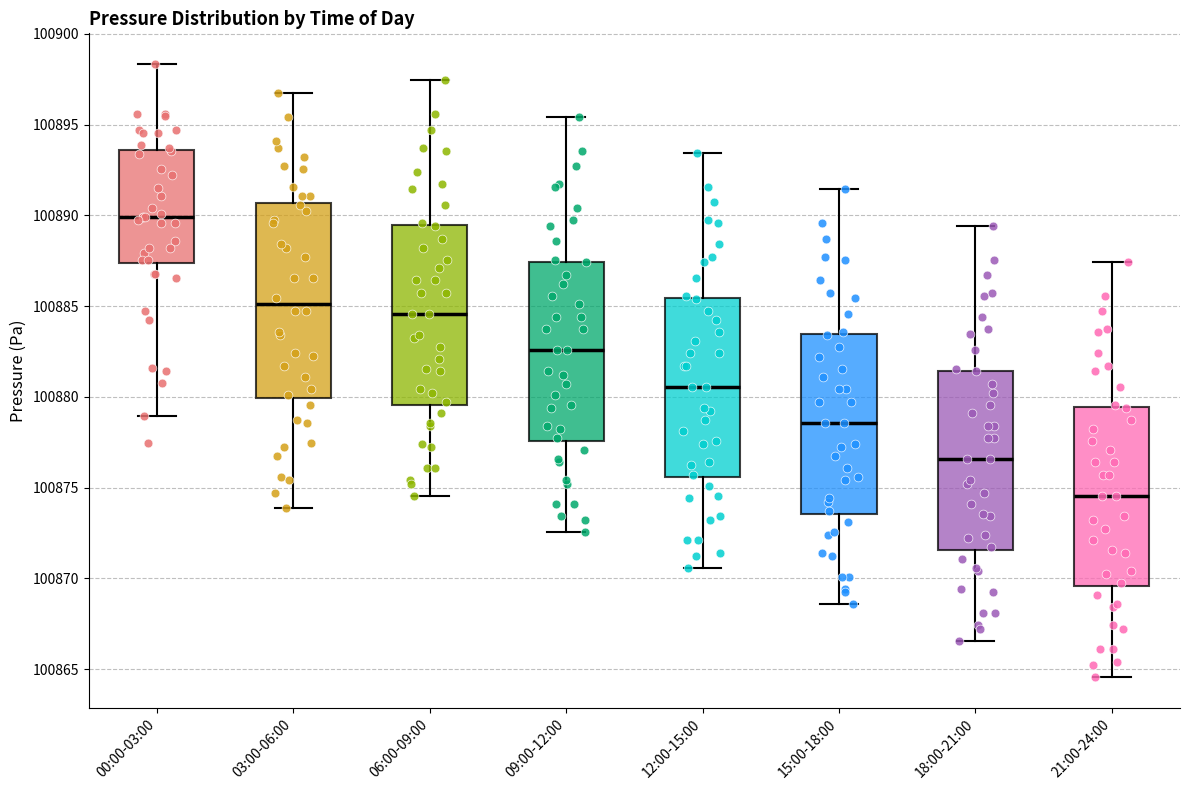

Which box is the tallest, from its lower edge to its upper edge?

03:00-06:00